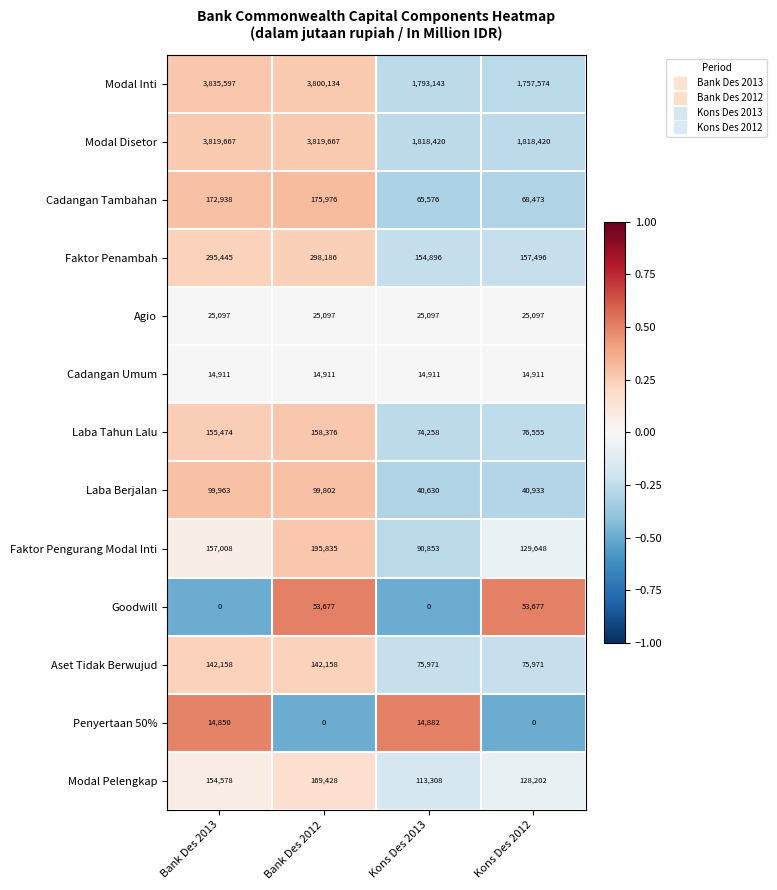

Which series has the largest range (max minus min)?

Modal Inti